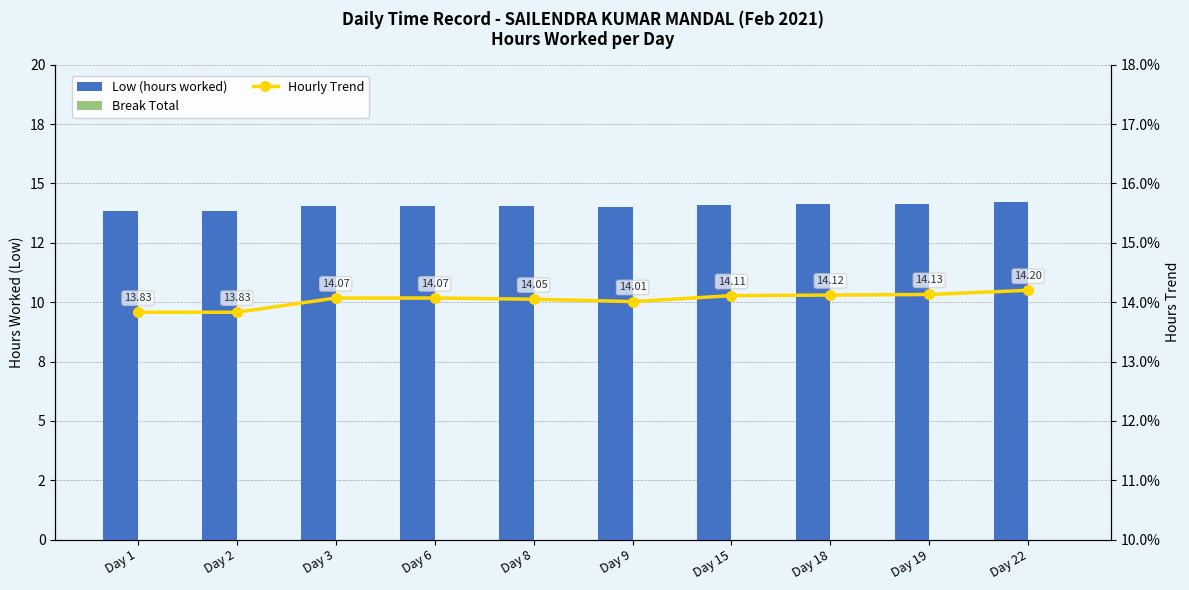

Which series has the largest range (max minus min)?

Low (hours worked)